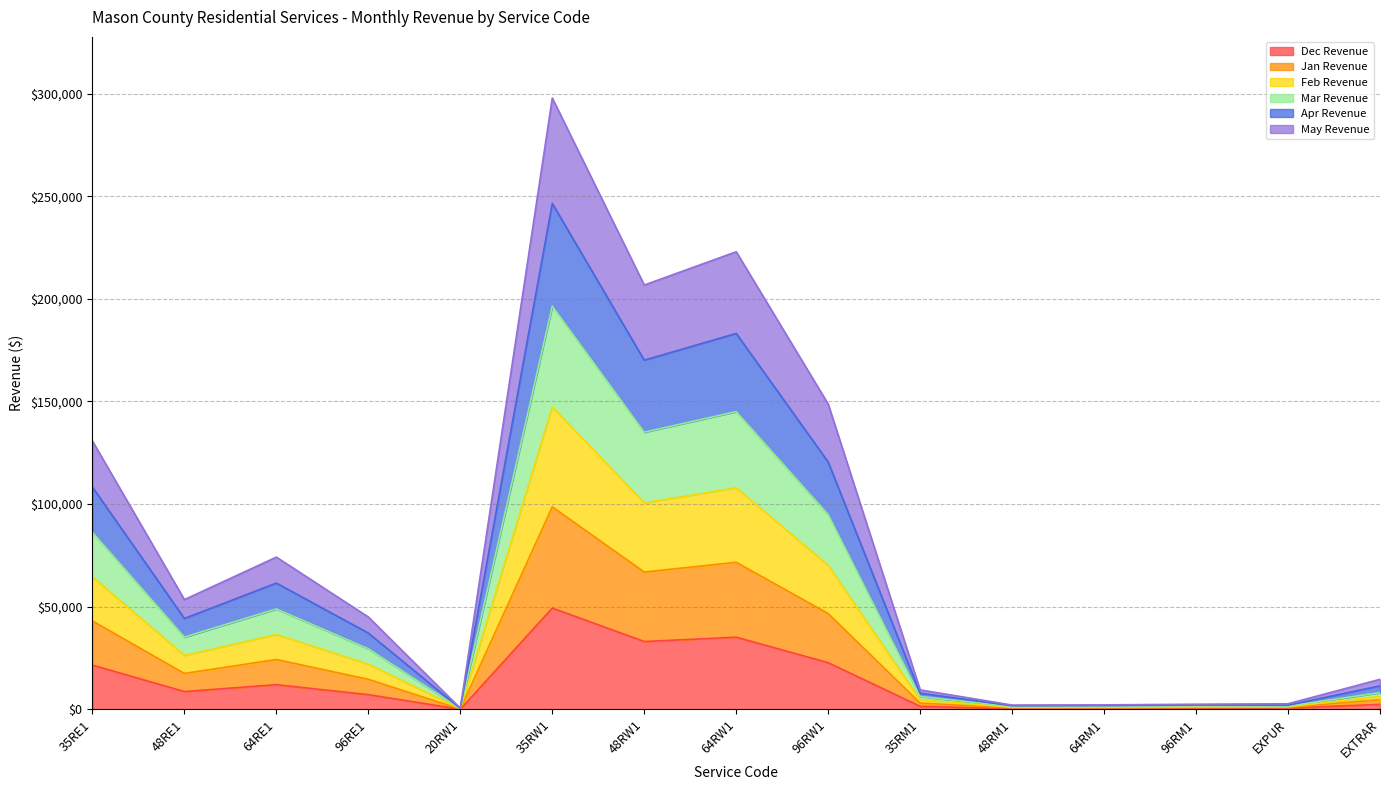

True or false: Apr Revenue and Mar Revenue cross at least once.

False